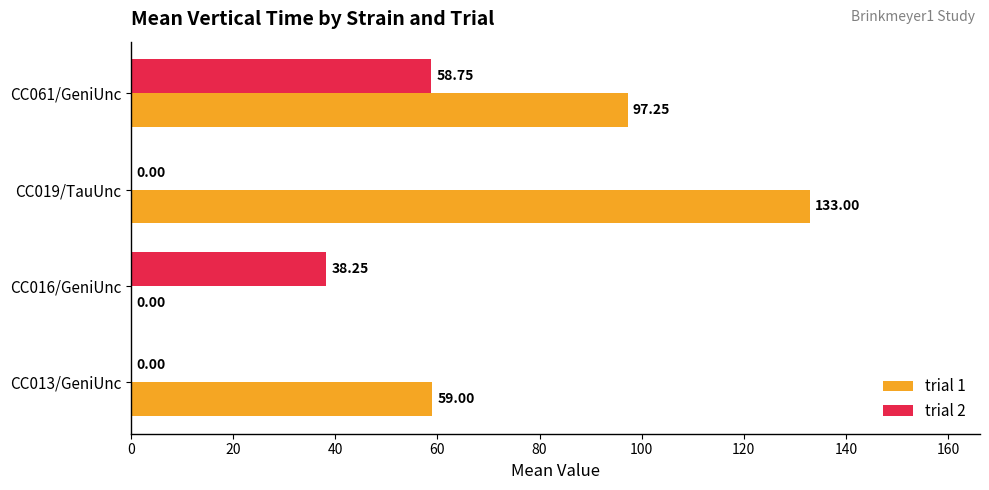

Which series changed the most between CC019/TauUnc and CC061/GeniUnc?

trial 2